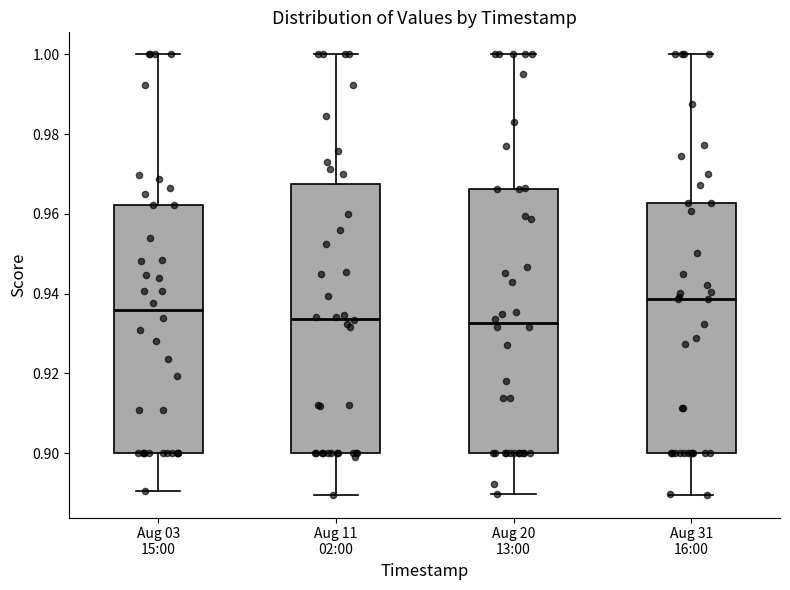

Reading left to right, read every box against the y-axis: the position of its median line, the range the box covers, and the ends of its whiskers. The values are not printed on the chart, so give them approximately, as read against the axis.

Aug 03 15:00: median 0.936, box 0.900 to 0.962, whiskers 0.890 to 1.000
Aug 11 02:00: median 0.934, box 0.900 to 0.968, whiskers 0.890 to 1.000
Aug 20 13:00: median 0.932, box 0.900 to 0.966, whiskers 0.890 to 1.000
Aug 31 16:00: median 0.938, box 0.900 to 0.962, whiskers 0.890 to 1.000